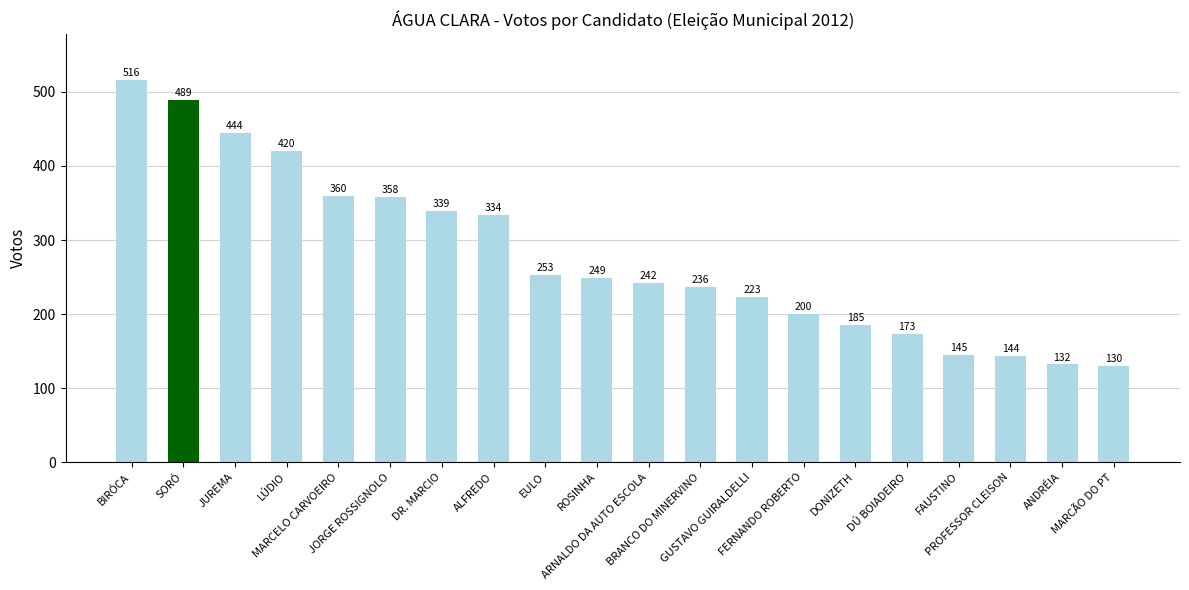

What is the value of the 15th bar from the left?

185